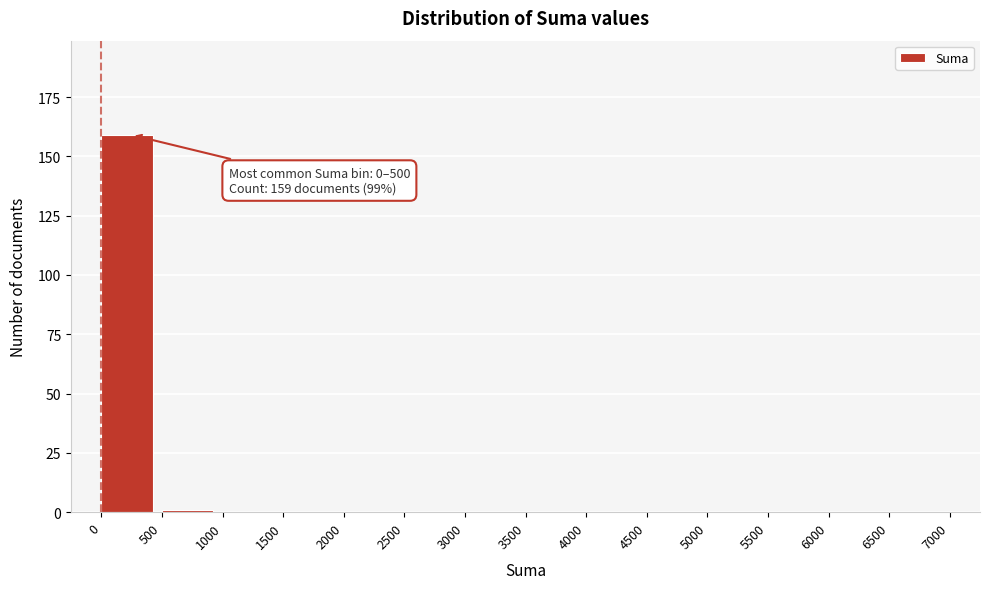

Reading left to right, what are all the values shown in this chart?

0=159	500=1	1000=0	1500=0	2000=0	2500=0	3000=0	3500=0	4000=0	4500=0	5000=0	5500=0	6000=0	6500=0